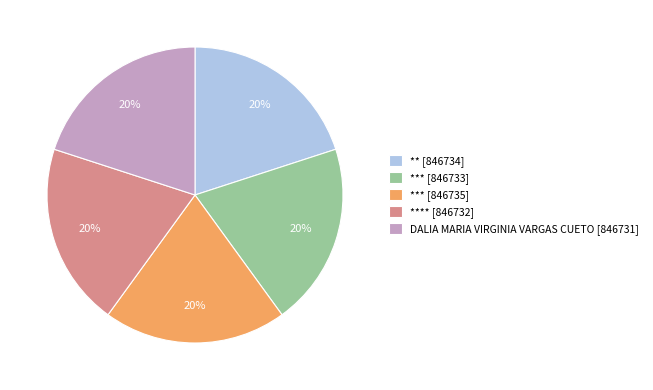

To the nearest percent, what percentage of the pie is DALIA MARIA VIRGINIA VARGAS CUETO [846731]?

20%